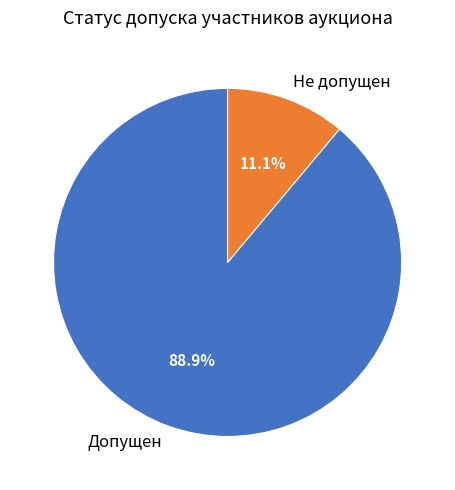

What is the total percentage of Не допущен and Допущен?

100.0%